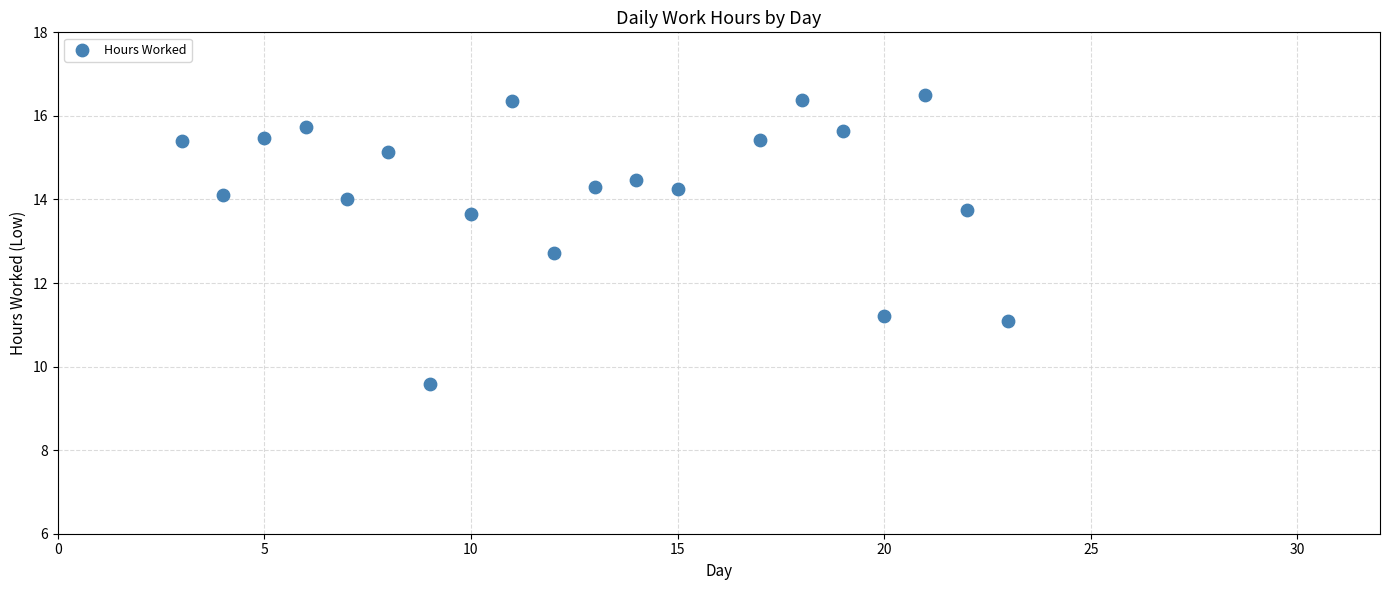

What is the range of X values (max minus min)?

20.0